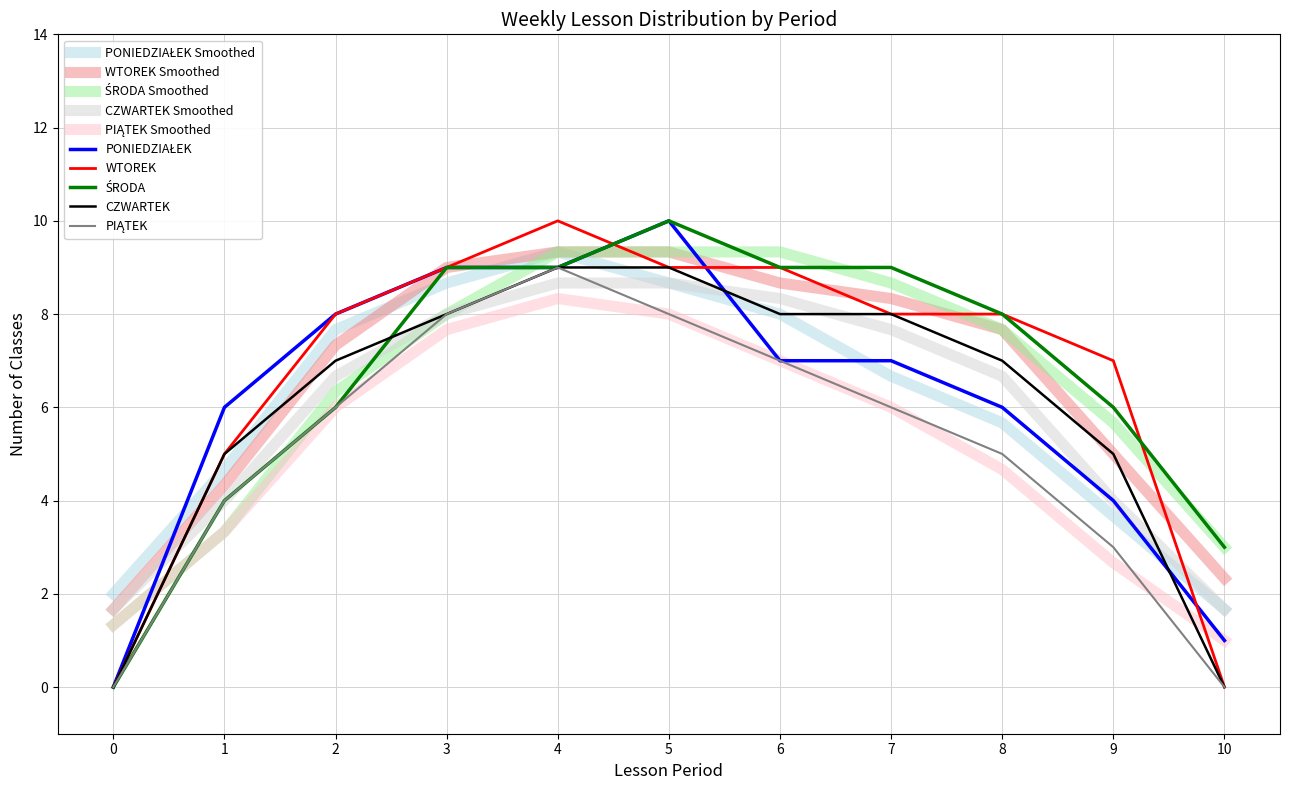

What value does the CZWARTEK series have at 6?

8.0